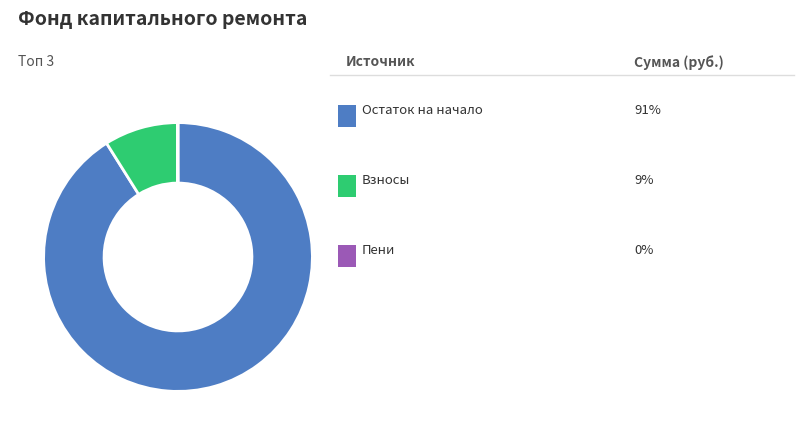

Is there any slice that represents more than half of the pie?

Yes